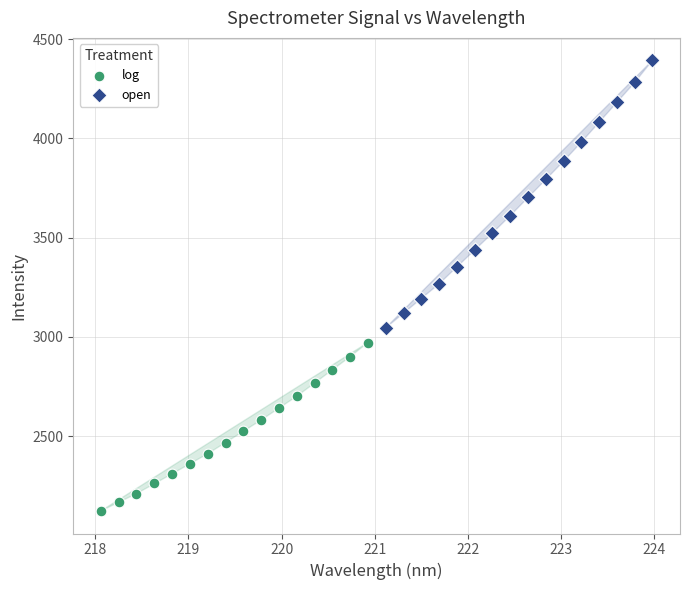

Which series contains the lowest Y value?

log